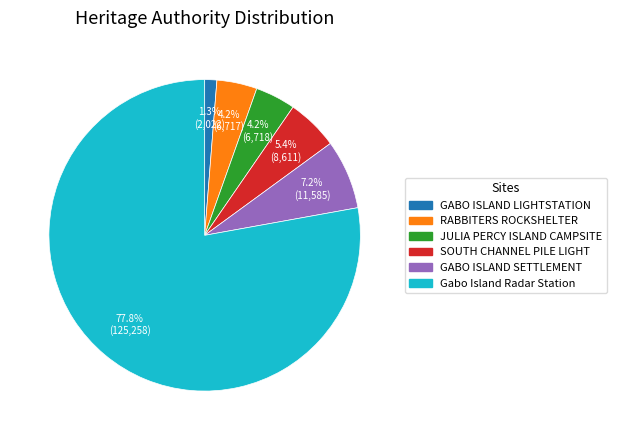

Between SOUTH CHANNEL PILE LIGHT and JULIA PERCY ISLAND CAMPSITE, which is larger?

SOUTH CHANNEL PILE LIGHT